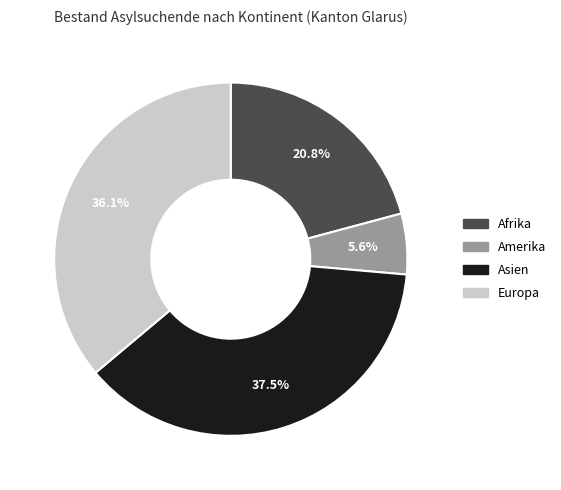

To the nearest percent, what percentage of the pie is Amerika?

6%